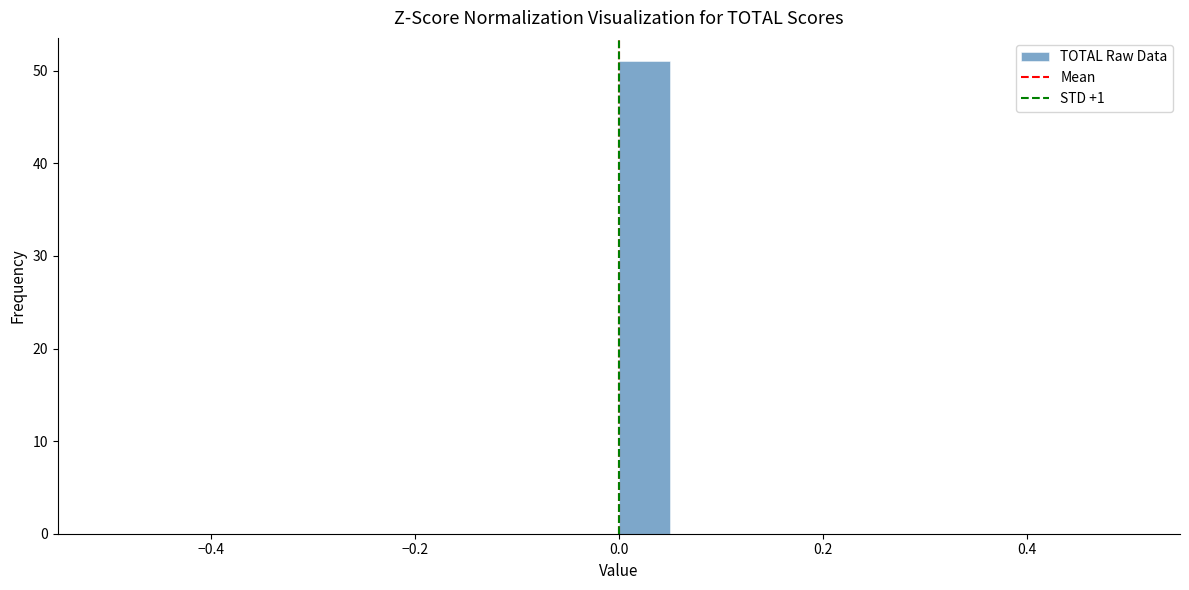

Read against the x-axis, roughly where is the centre of the tallest bar?

0.02